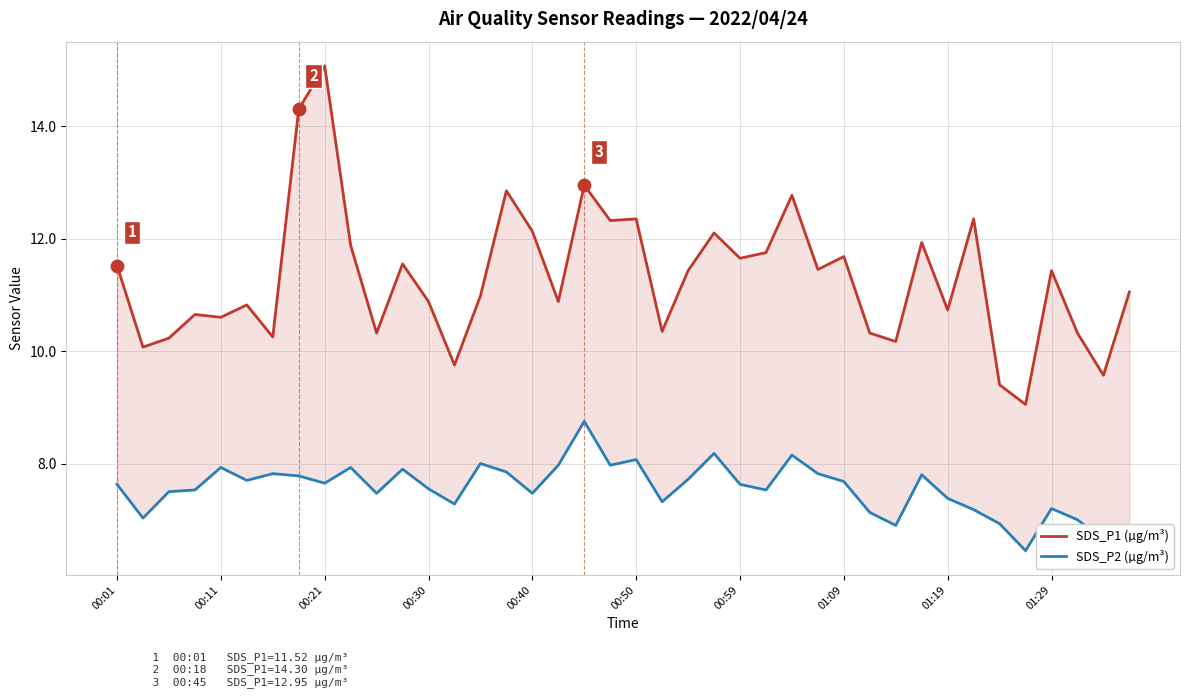

What are all the series names shown in the legend?

SDS_P1 (µg/m³), SDS_P2 (µg/m³)